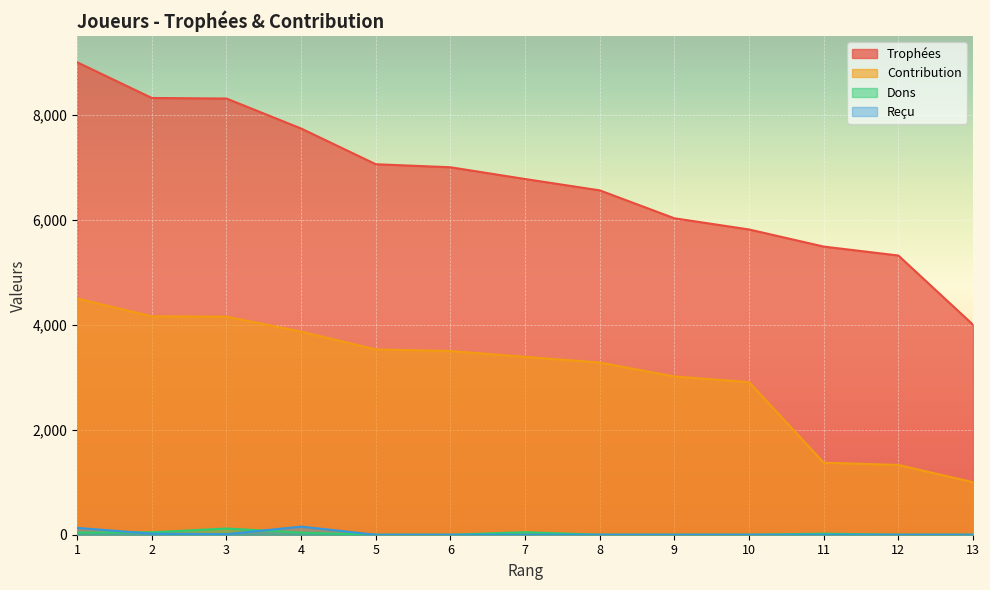

Is the value of Reçu at 13 greater than the value of Contribution at 1?

No